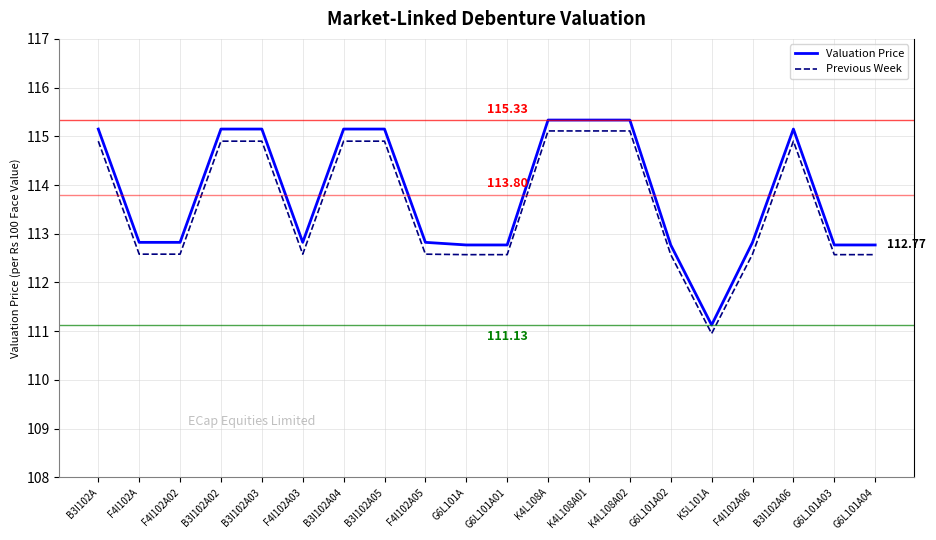

Which series has the largest range (max minus min)?

Valuation Price